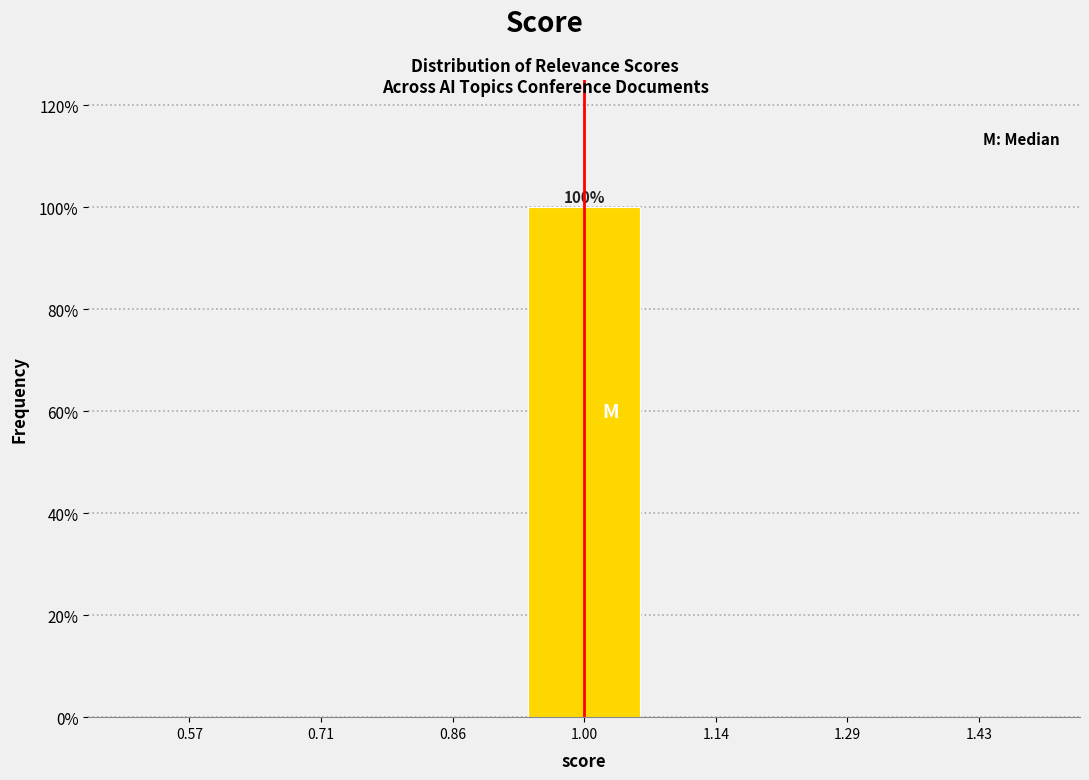

Which range on the x-axis has the tallest bar?

0.92 to 1.08